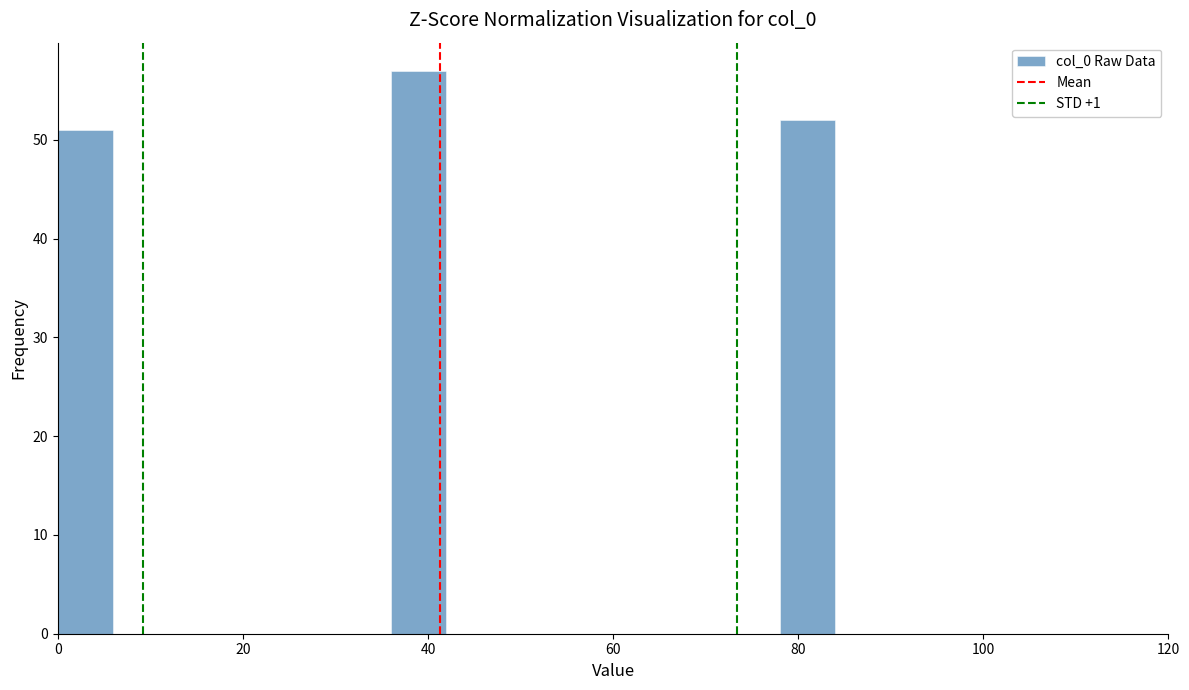

Around what value on the x-axis is the tallest bar? Give the approximate position of its centre, as read against the axis.

40